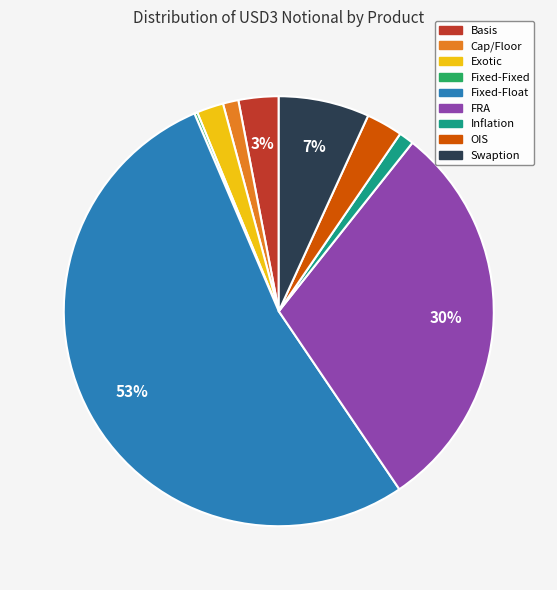

Which slice is the largest?

Fixed-Float